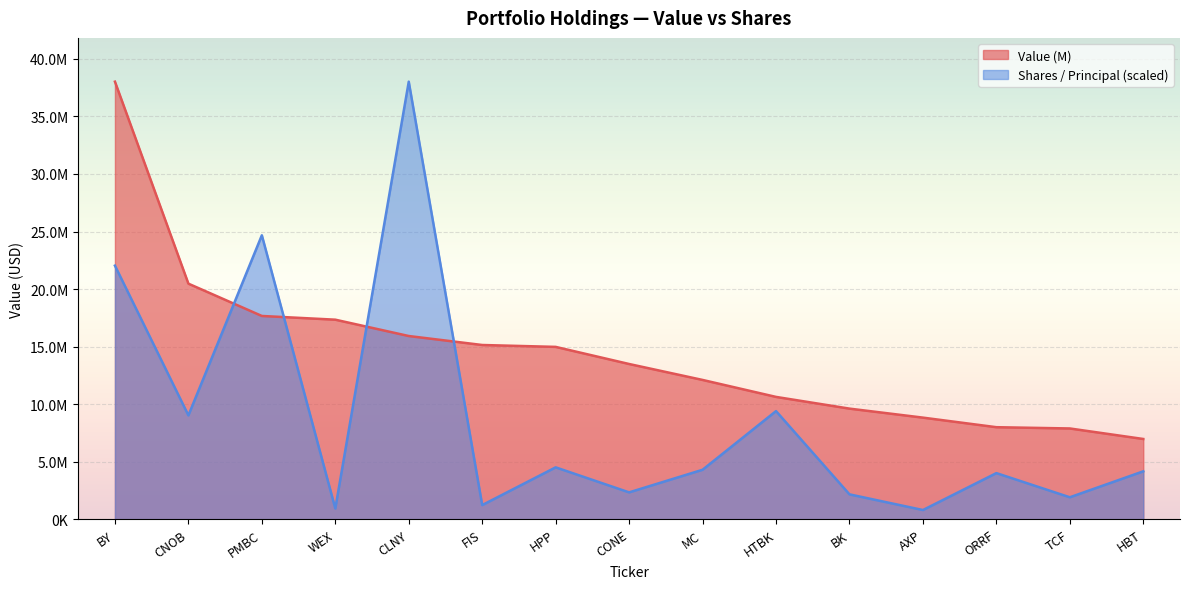

The Shares / Principal series shows 1234672.5 at FIS. True or false?

True